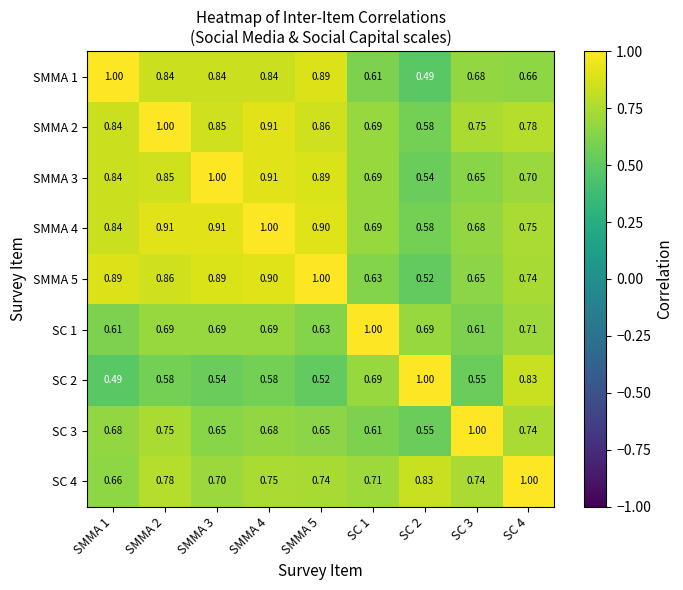

Is the value of SMMA 5 at SC 2 greater than the value of SC 2 at SC 2?

No